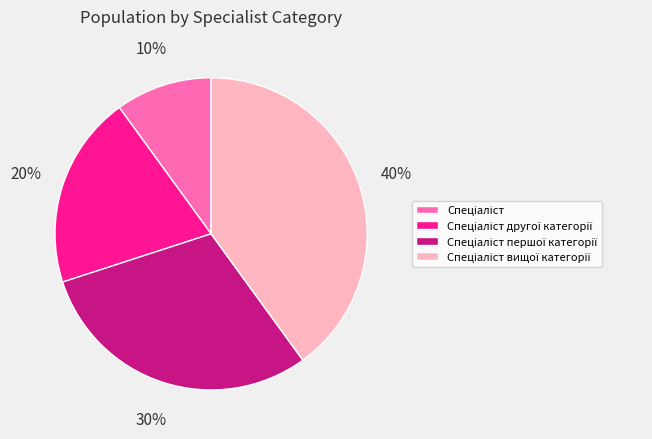

To the nearest percent, what is the difference between the largest and smallest slice percentages?

30%